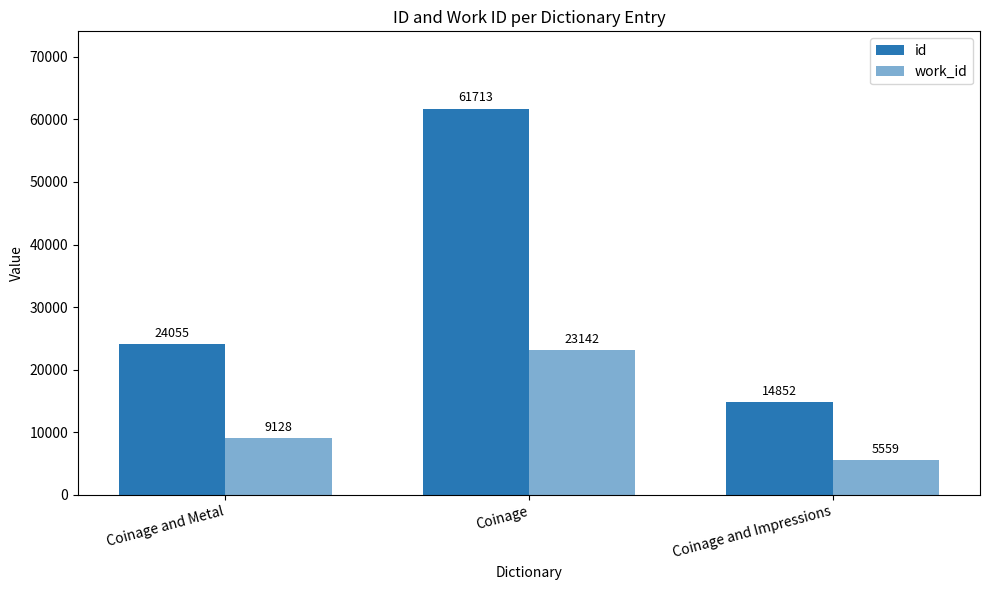

Which has a higher value, Coinage and Metal or Coinage and Impressions?

Coinage and Metal